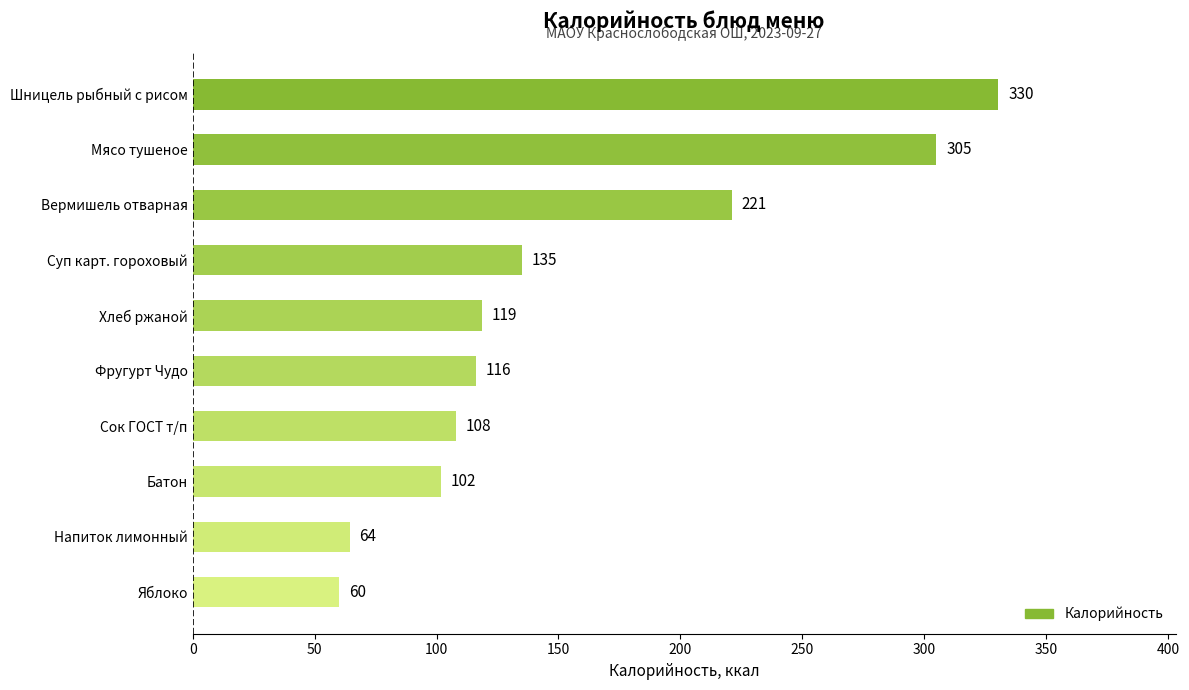

Does the chart contain any negative values?

No